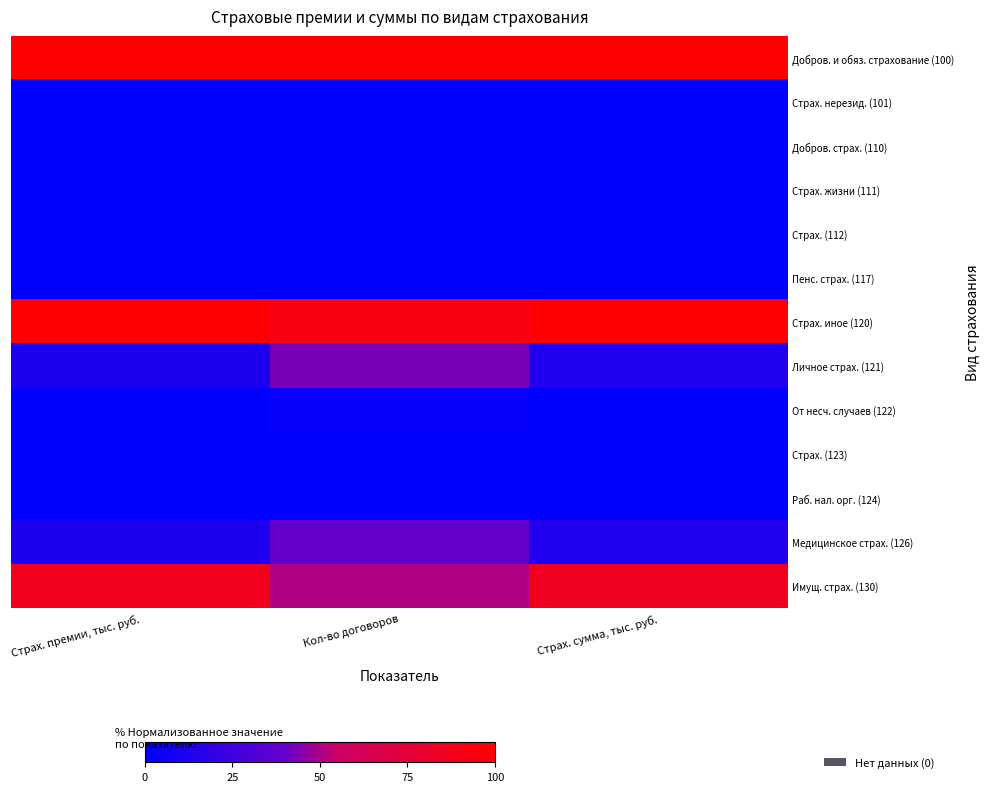

Rank the series at Кол-во договоров from lowest to highest value.

Добров. страх. (110), Страх. жизни (111), Страх. (112), Пенс. страх. (117), Страх. (123), Раб. нал. орг. (124), Страх. нерезид. (101), От несч. случаев (122), Медицинское страх. (126), Личное страх. (121), Имущ. страх. (130), Страх. иное (120), Добров. и обяз. страхование (100)